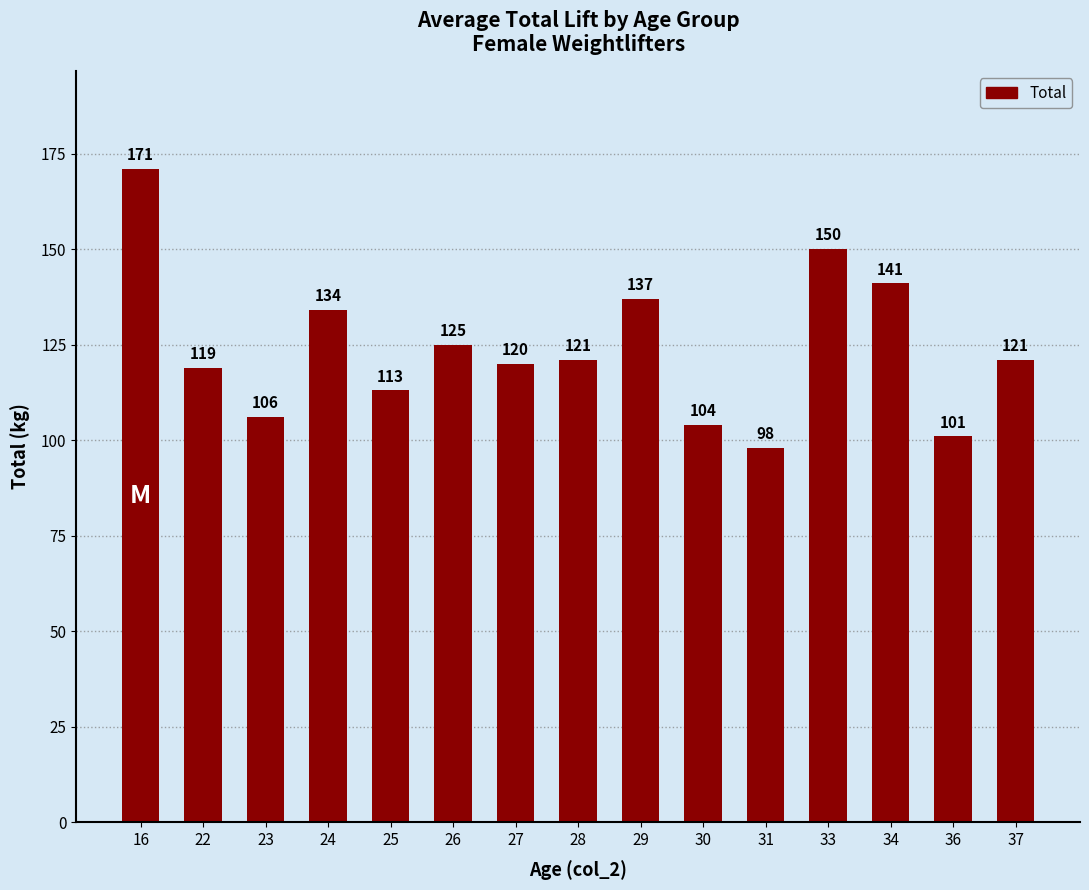

Reading left to right, extract all data points from this chart.

171	119	106	134	113	125	120	121	137	104	98	150	141	101	121